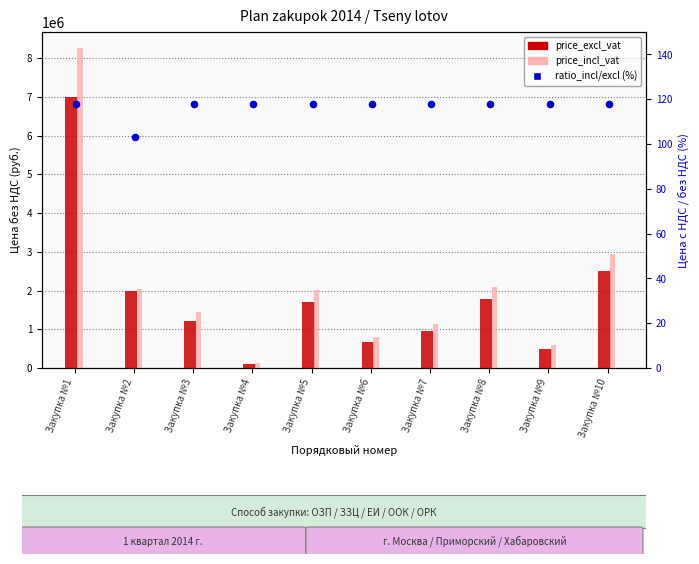

Is the value of price_excl_vat at Закупка №3 greater than the value of ratio_incl/excl (%) at Закупка №4?

Yes